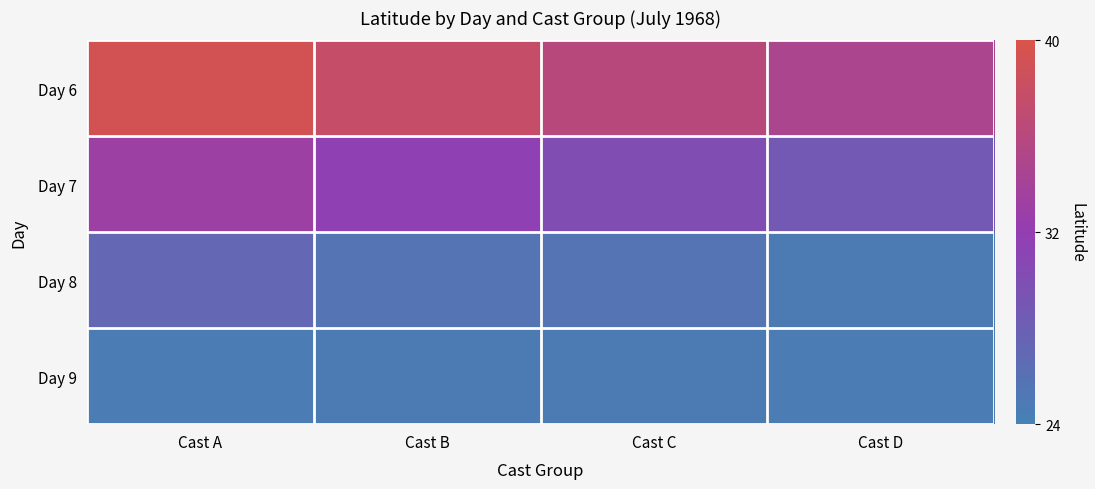

What is the minimum value shown in the chart?

24.7